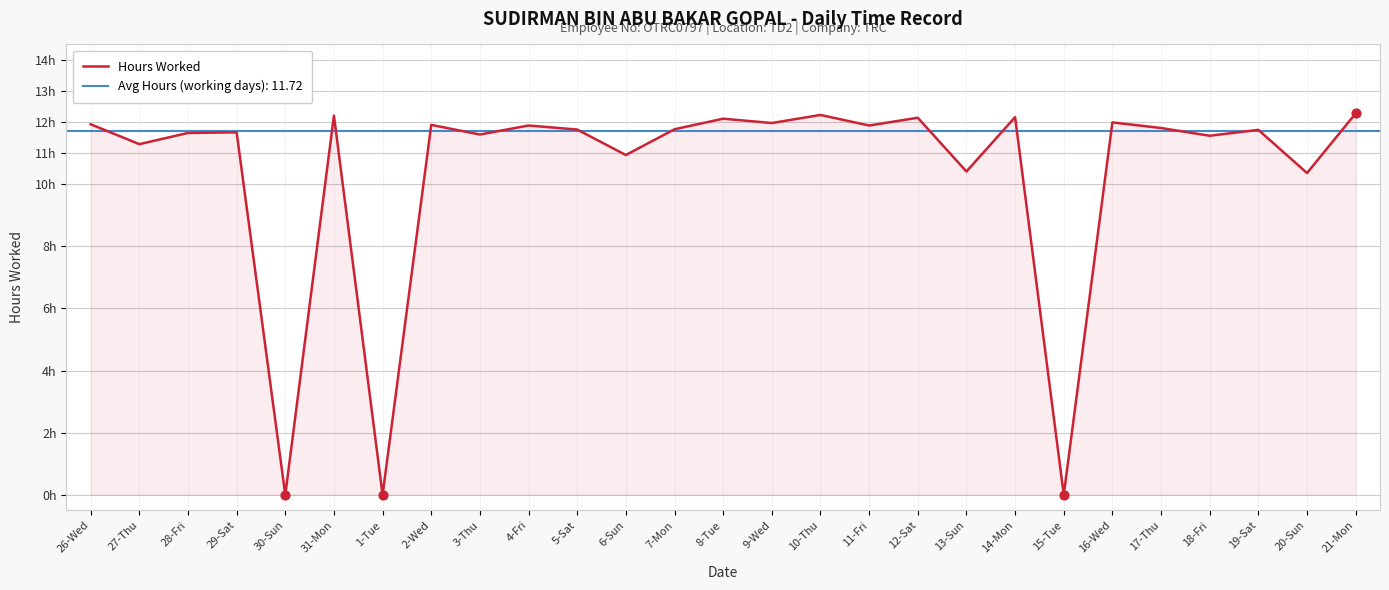

Between 13-Sun and 12-Sat, which is larger?

12-Sat